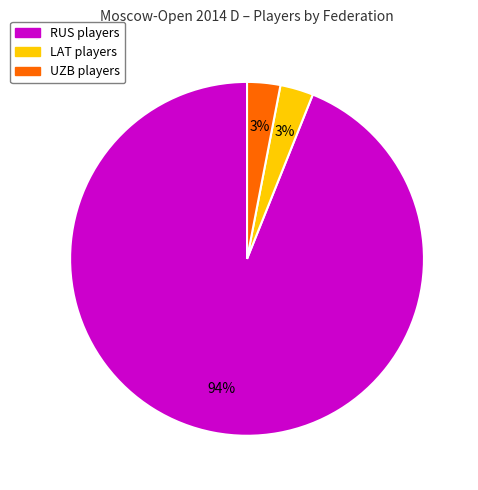

To the nearest percent, what is the combined percentage of LAT and RUS?

97%